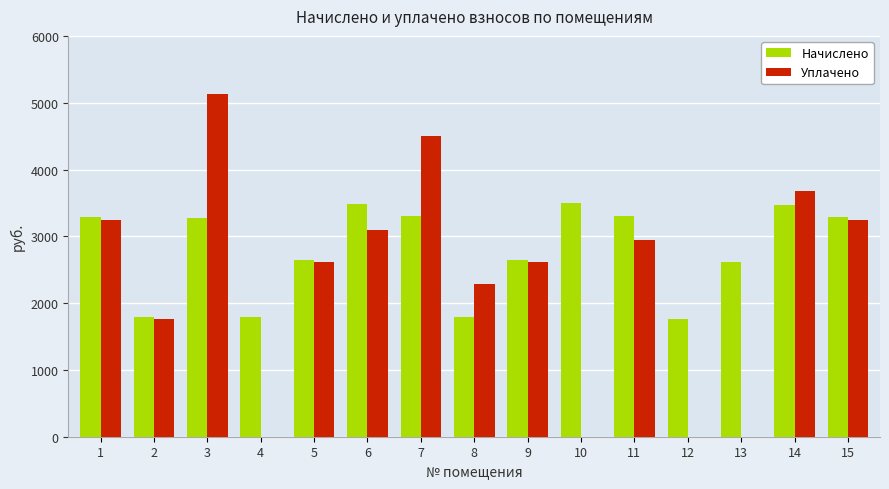

How many series are shown in this chart?

2